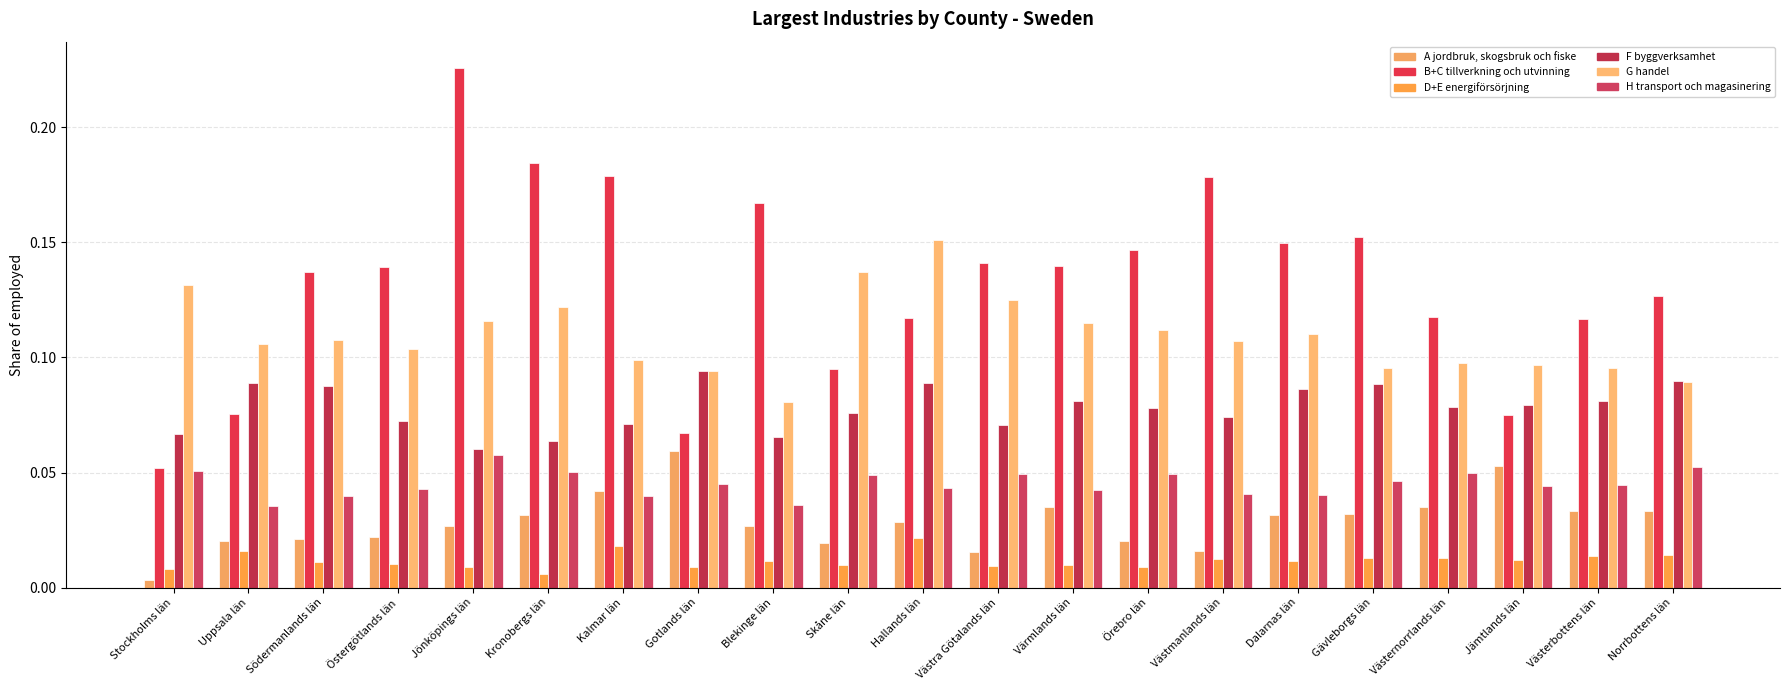

How many categories are shown in the chart?

21